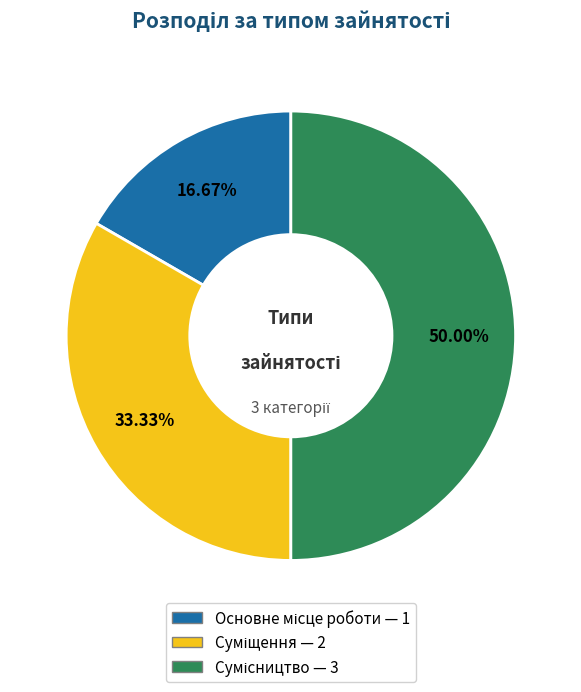

Combined, do Сумісництво and Основне місце роботи account for over 50%?

Yes